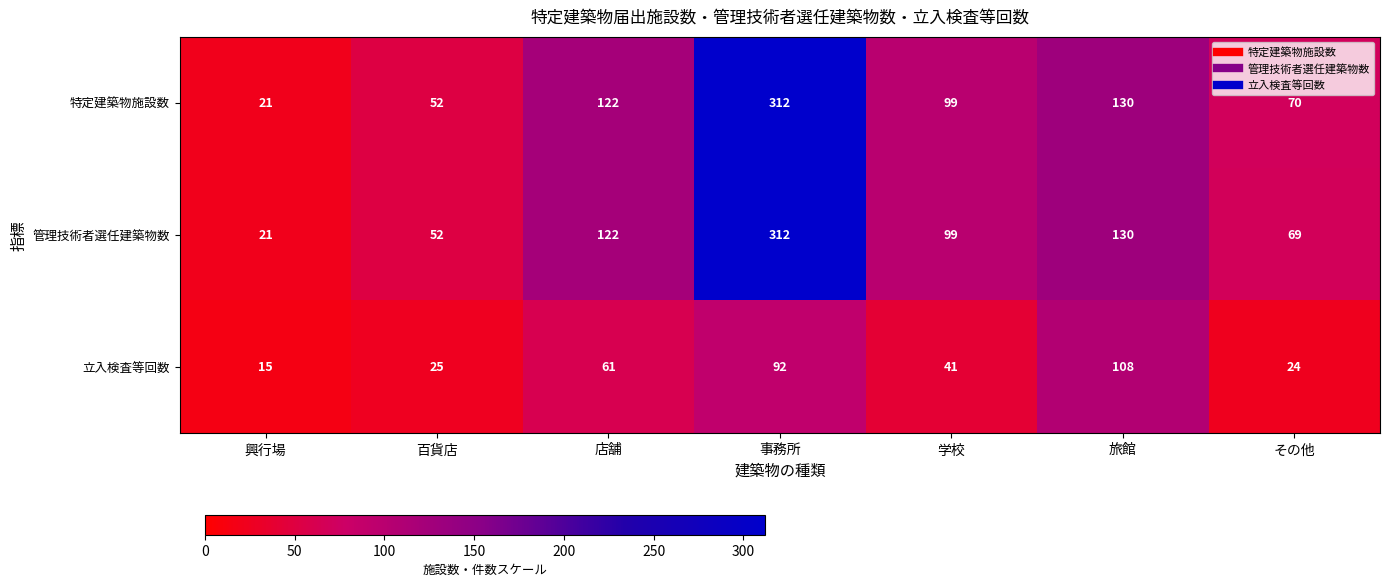

What is the spread (max minus min) of values at 百貨店?

27